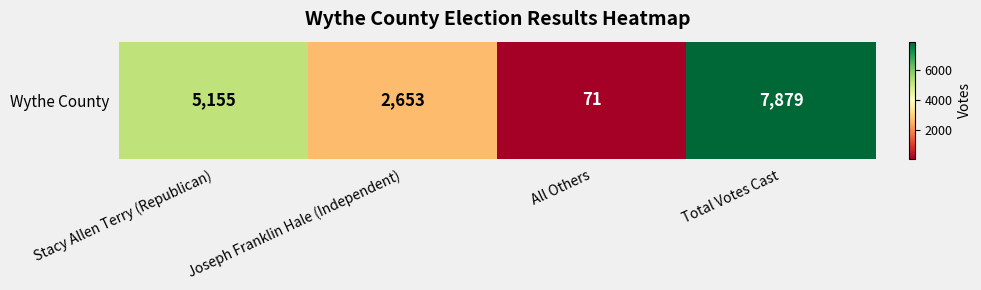

Rank the categories by value from lowest to highest.

All Others, Joseph Franklin Hale (Independent), Stacy Allen Terry (Republican), Total Votes Cast